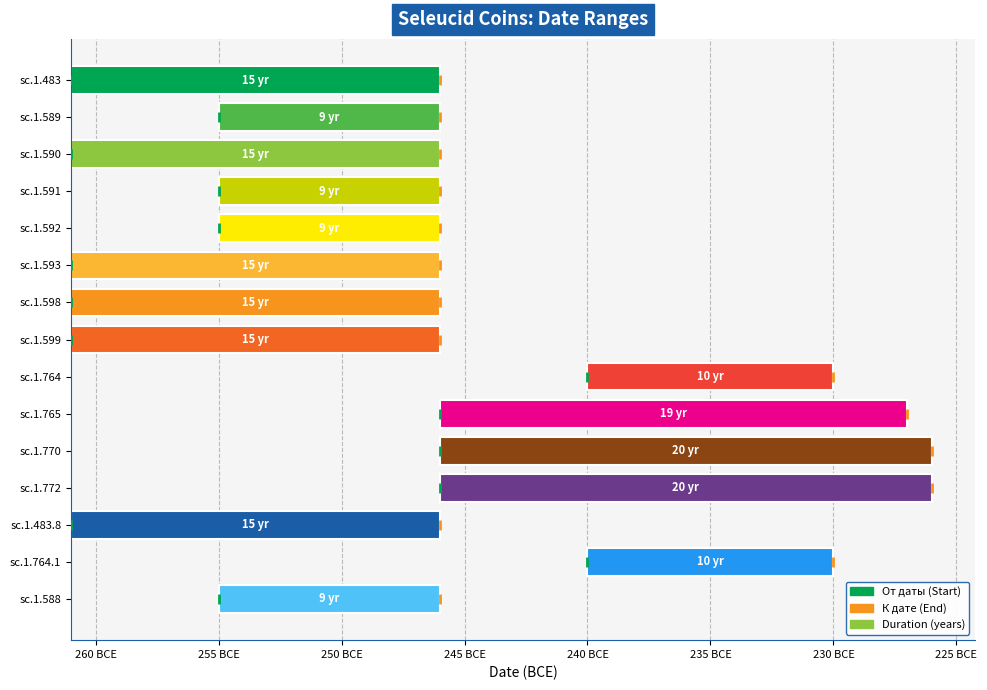

What are all the series names shown in the legend?

Duration, От даты, К дате